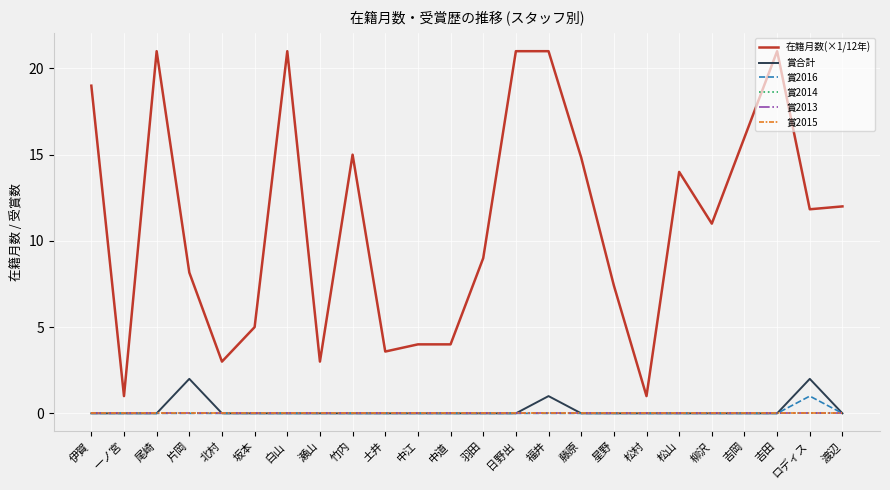

The value of 賞合計 at 福井 is 1.0. True or false?

True